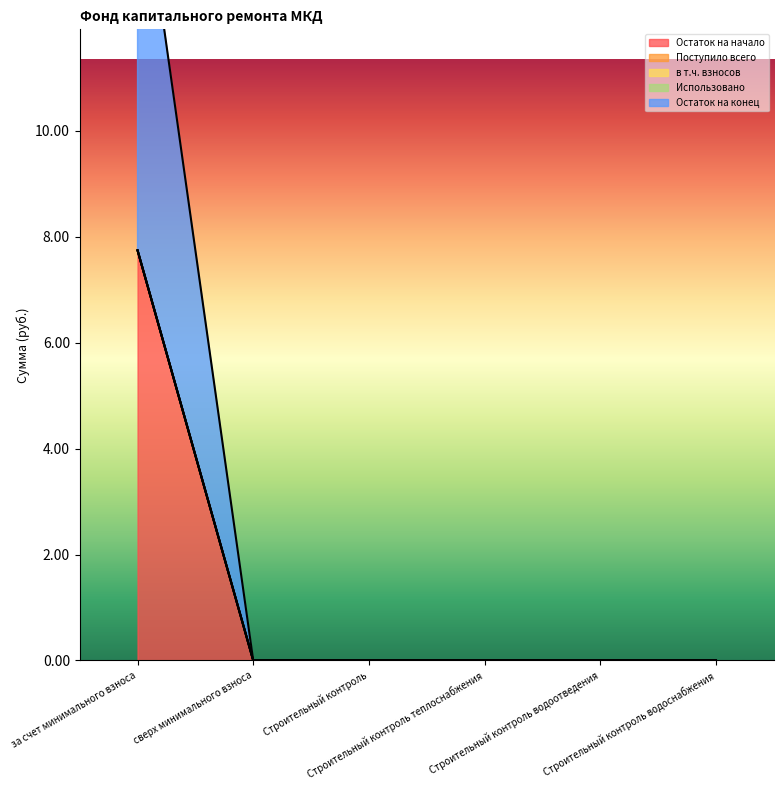

How many values in the Остаток на начало series exceed 0?

1